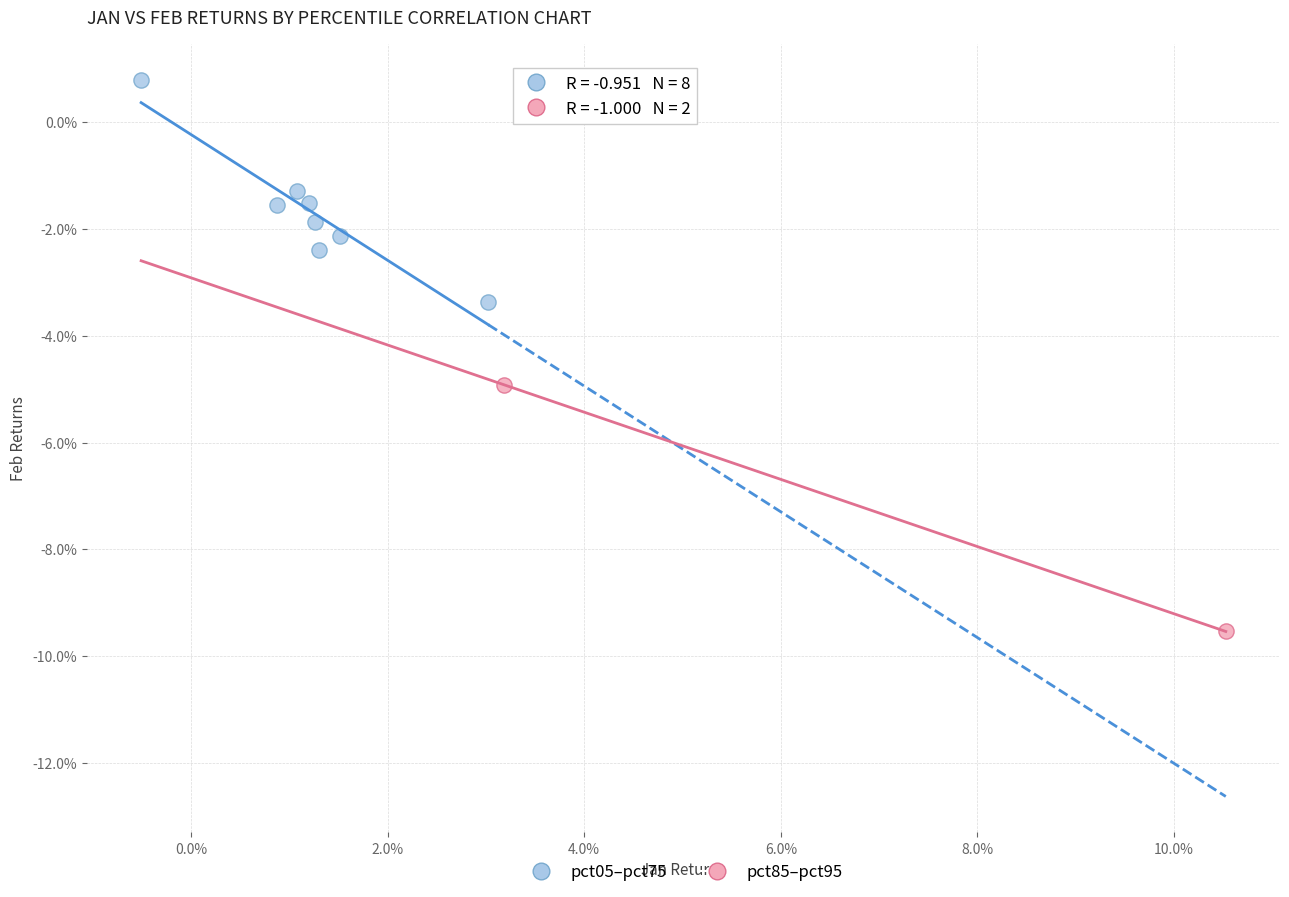

What are all the series names shown in the legend?

pct05–pct75, pct85–pct95